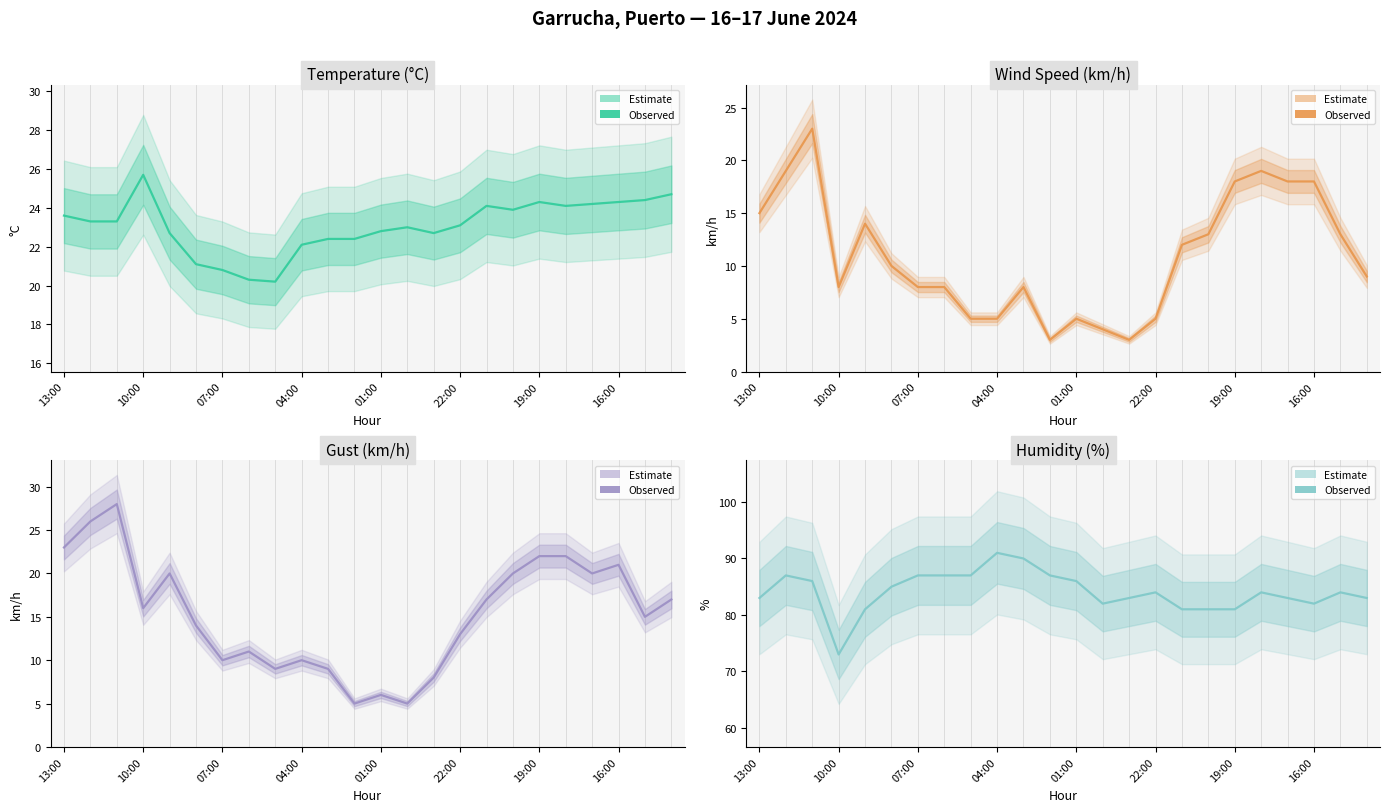

Is it true that Wind Speed (km/h) equals 1.3 at 22:00?

False